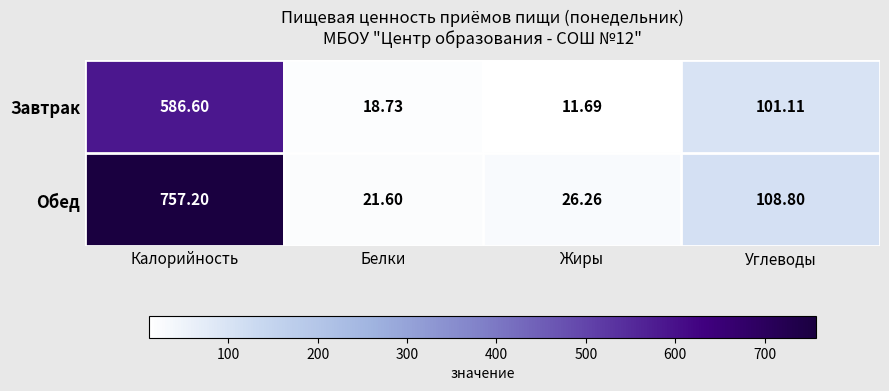

What is the total value across all series at Калорийность?

1343.8